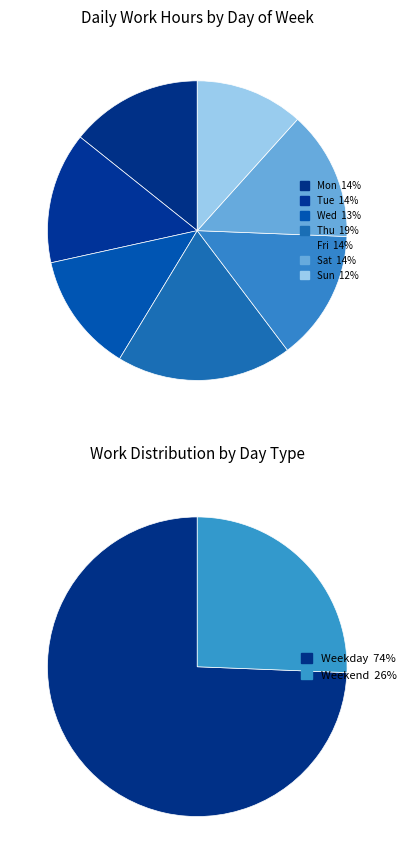

What is the smallest slice in the pie chart?

Sun